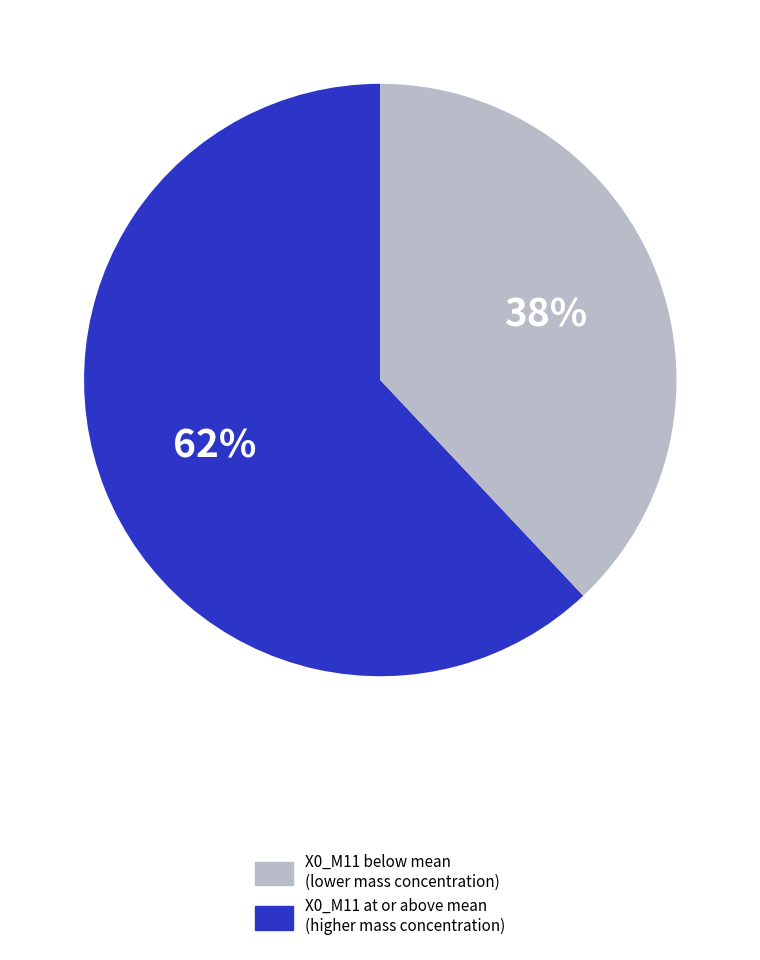

To the nearest percent, what is the difference between the largest and smallest slice percentages?

24%